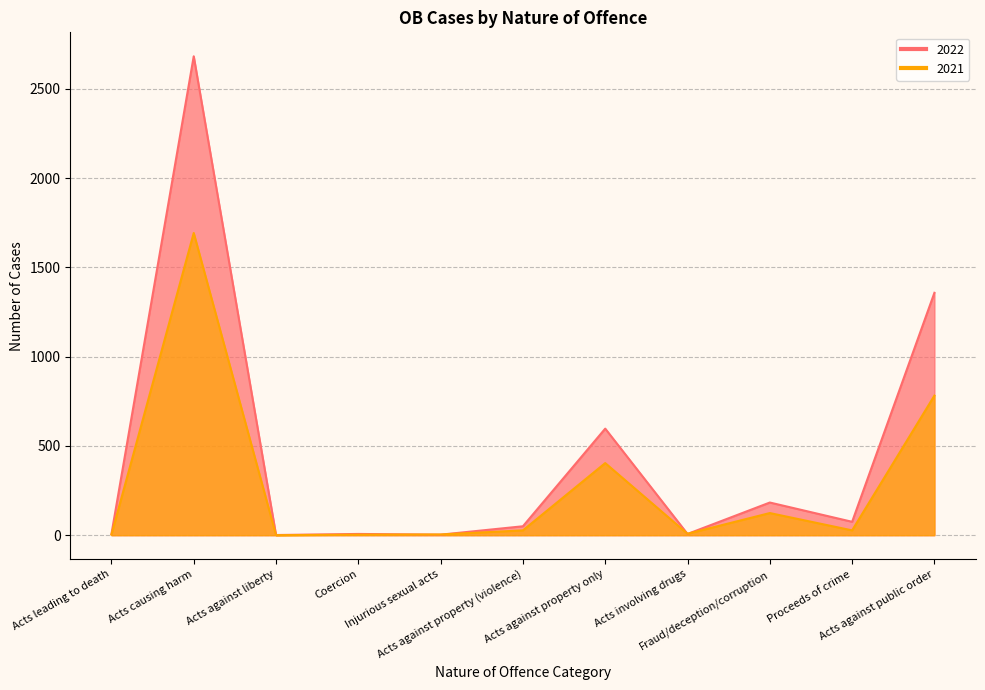

What are all the series names shown in the legend?

2022, 2021